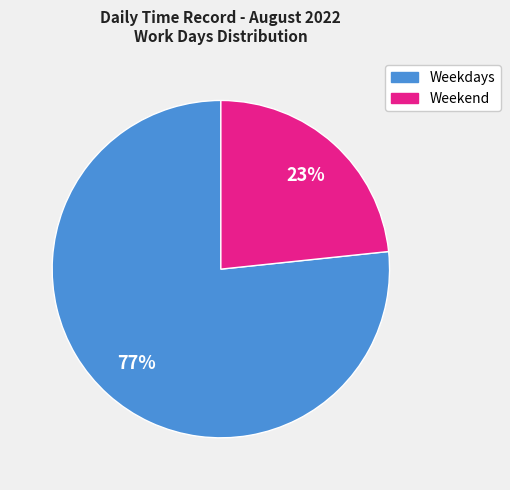

Is there a majority slice in this chart?

Yes